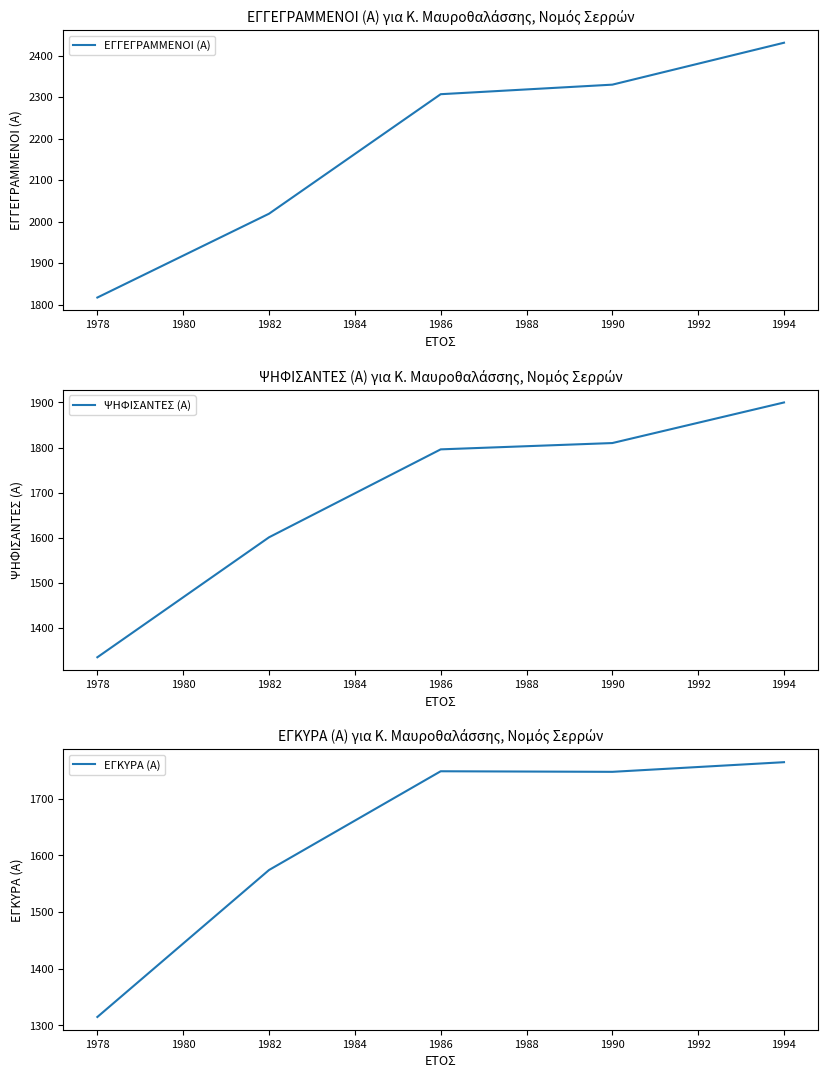

What is the sum of the ΕΓΓΕΓΡΑΜΜΕΝΟΙ (Α) values at 1978 and 1994?

4248